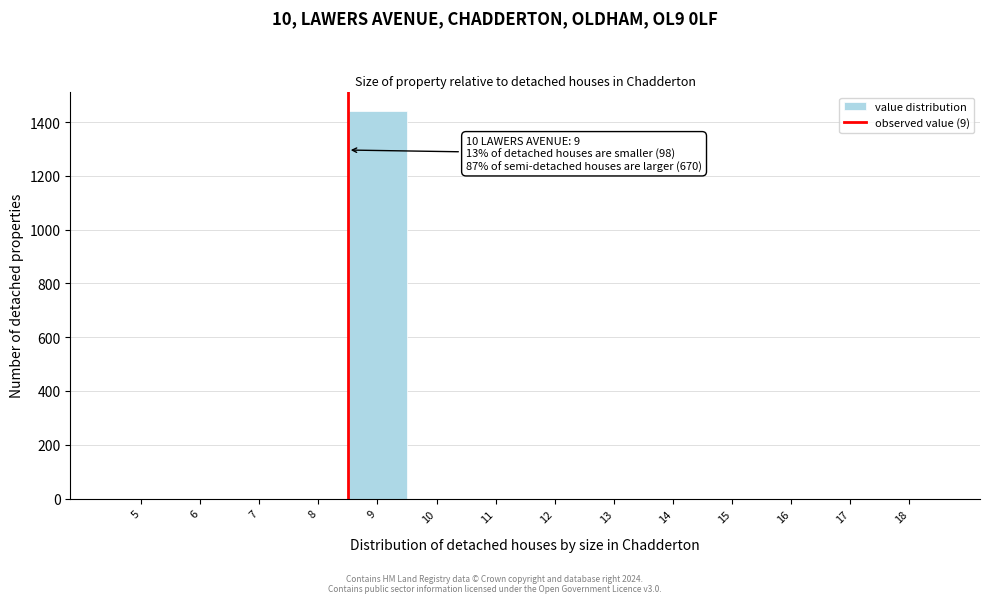

Reading left to right, extract all data points from this chart.

5=0	6=0	7=0	8=0	9=1440	10=0	11=0	12=0	13=0	14=0	15=0	16=0	17=0	18=0